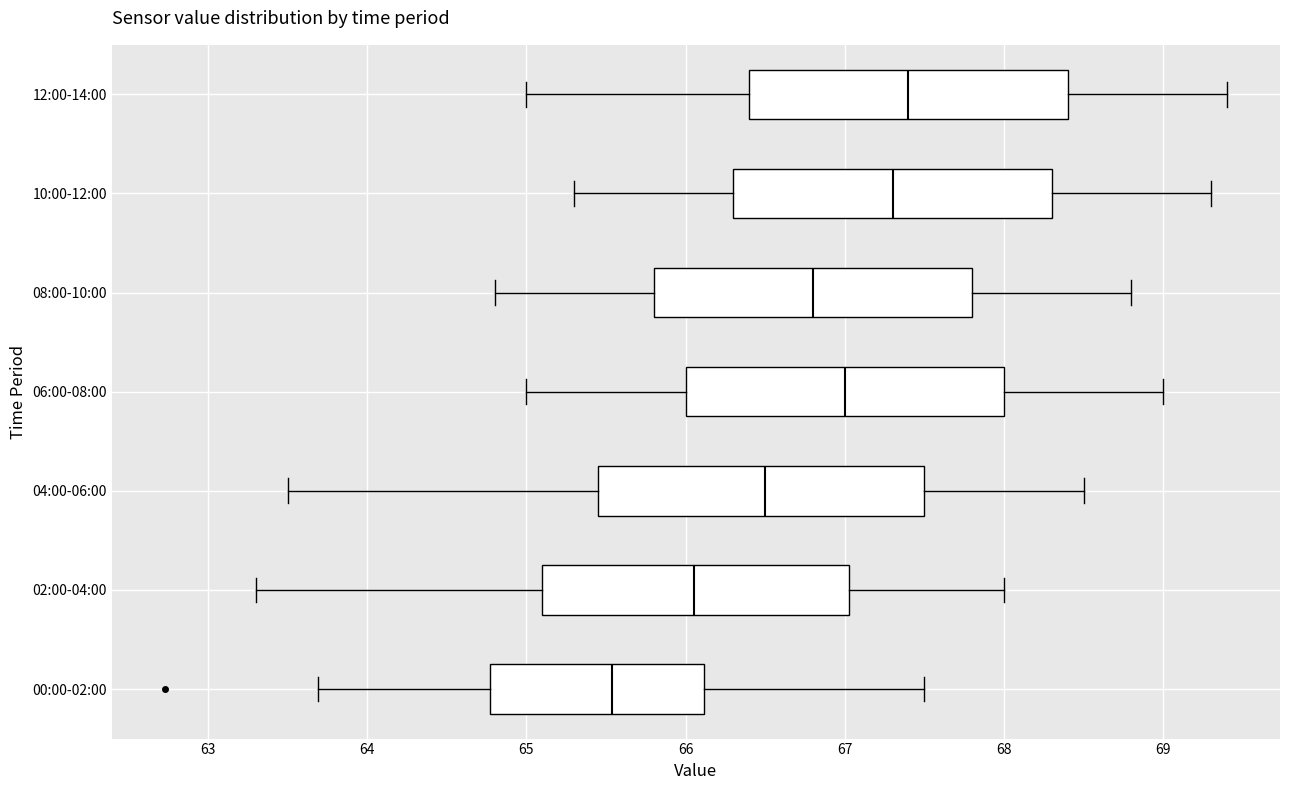

Reading bottom to top, read every box against the x-axis: the position of its median line, the range the box covers, and the ends of its whiskers. The values are not printed on the chart, so give them approximately, as read against the axis.

00:00-02:00: median 65.5, box 64.8 to 66.1, whiskers 63.7 to 67.5
02:00-04:00: median 66.1, box 65.1 to 67.0, whiskers 63.3 to 68.0
04:00-06:00: median 66.5, box 65.5 to 67.5, whiskers 63.5 to 68.5
06:00-08:00: median 67.0, box 66.0 to 68.0, whiskers 65.0 to 69.0
08:00-10:00: median 66.8, box 65.8 to 67.8, whiskers 64.8 to 68.8
10:00-12:00: median 67.3, box 66.3 to 68.3, whiskers 65.3 to 69.3
12:00-14:00: median 67.4, box 66.4 to 68.4, whiskers 65.0 to 69.4